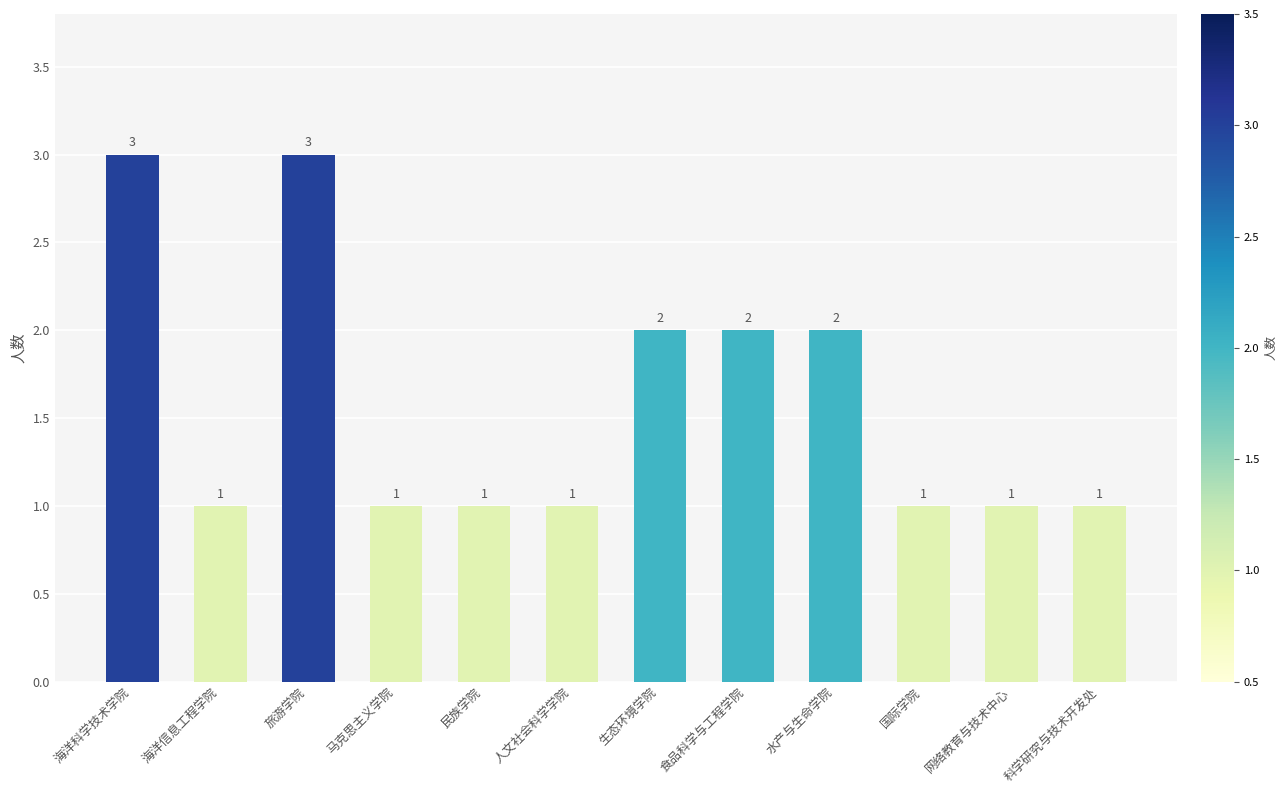

Reading left to right, list all the values displayed in this chart.

3	1	3	1	1	1	2	2	2	1	1	1